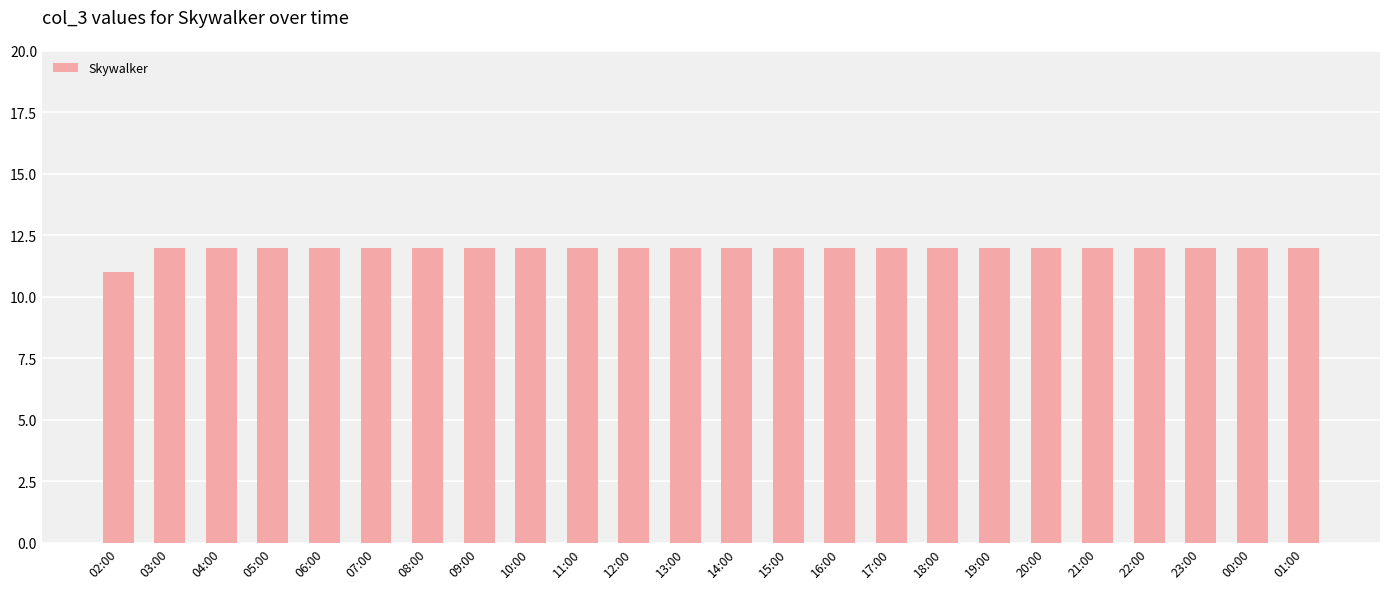

The value at 21:00 is 12. True or false?

True